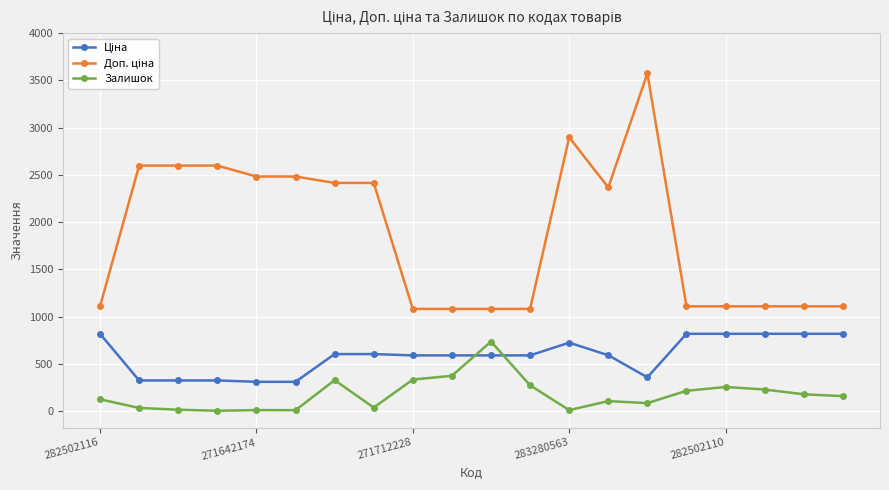

What is the maximum value shown in the chart?

3573.9